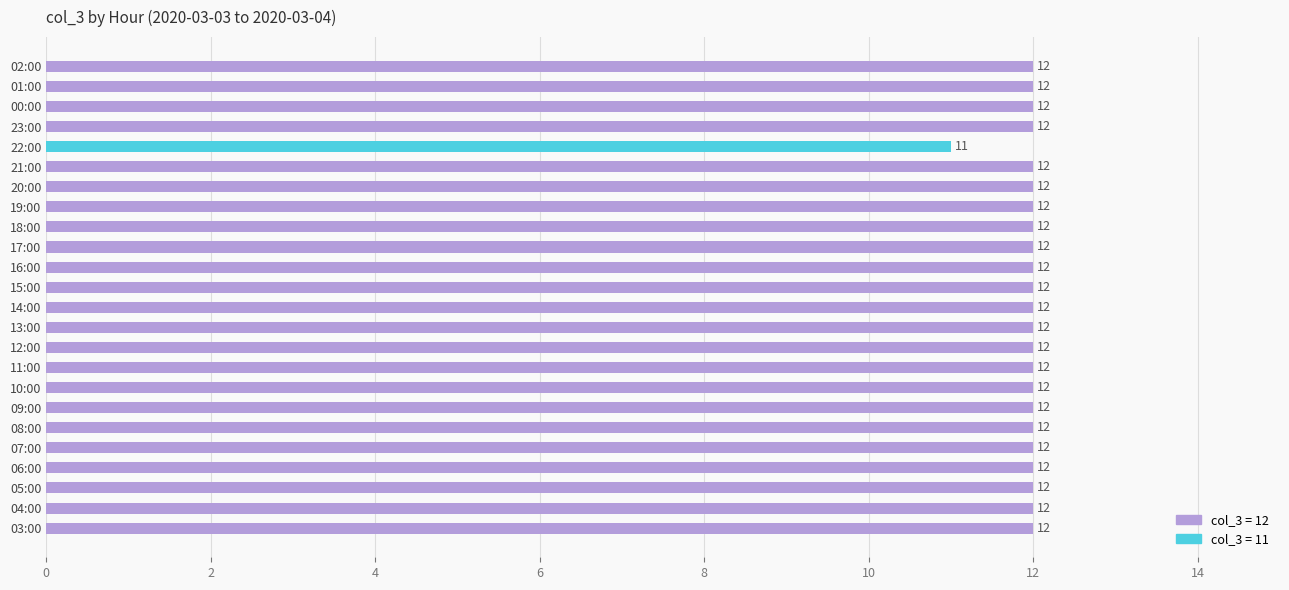

What is the average value?

12